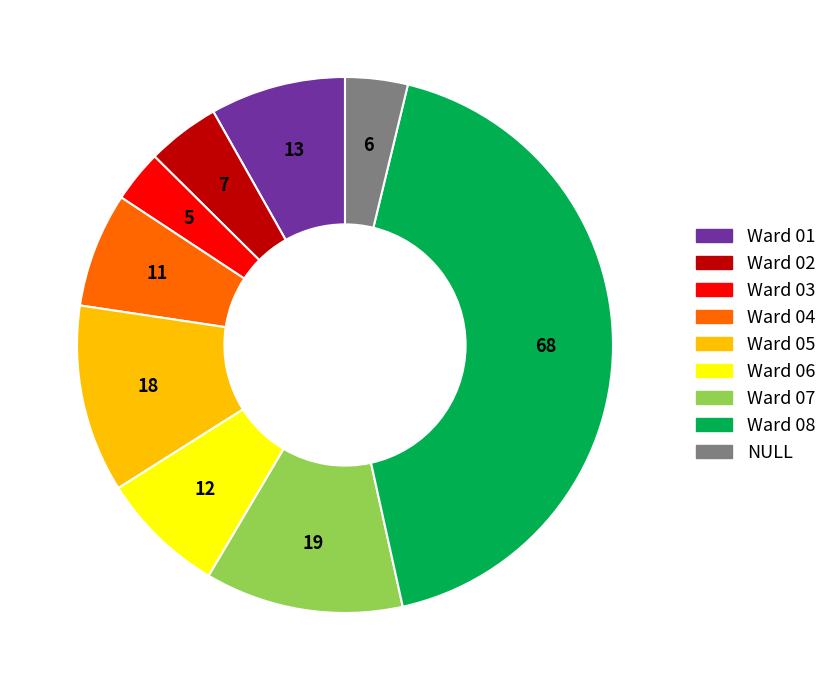

Which slice is the largest?

Ward 08